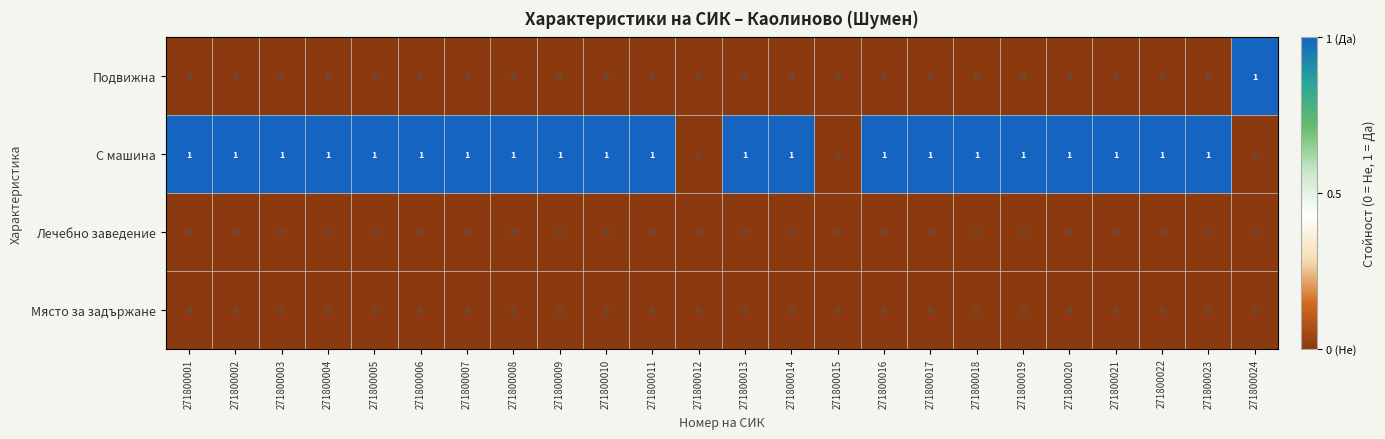

The Лечебно заведение series shows 0 at 271800012. True or false?

True